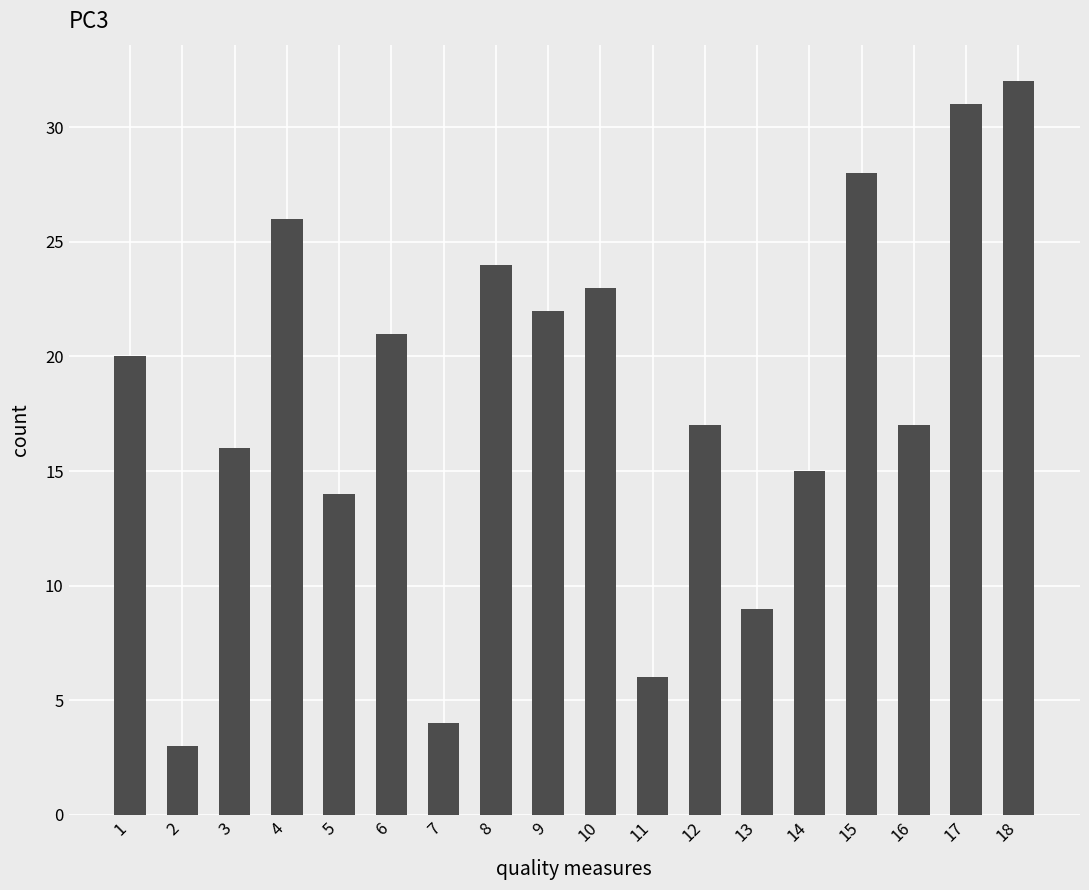

The value at 1 is 34. True or false?

False